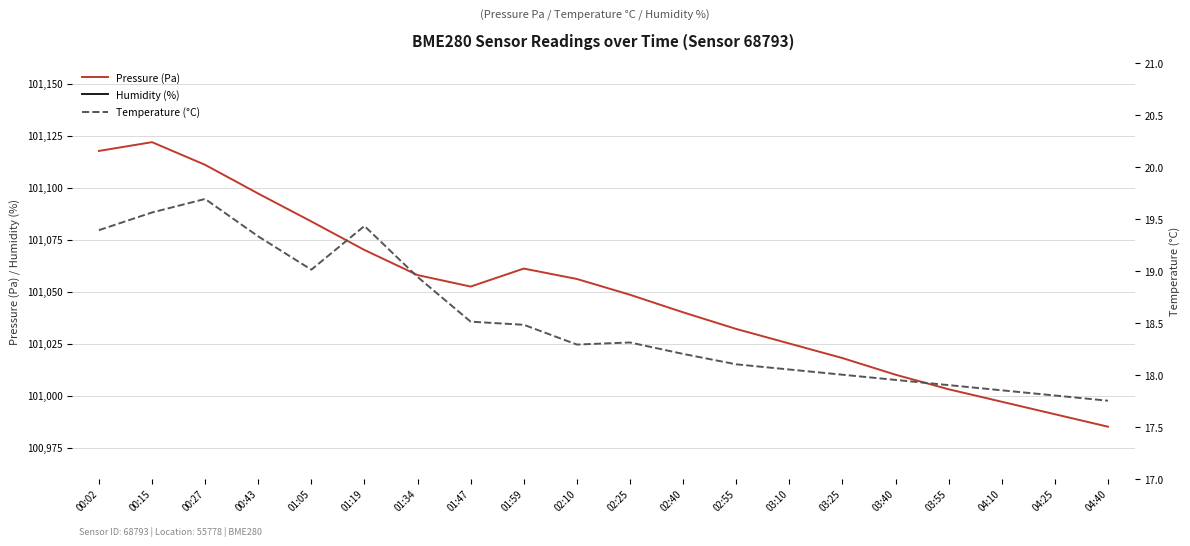

Where does the Humidity (%) series first go above 93?

01:59